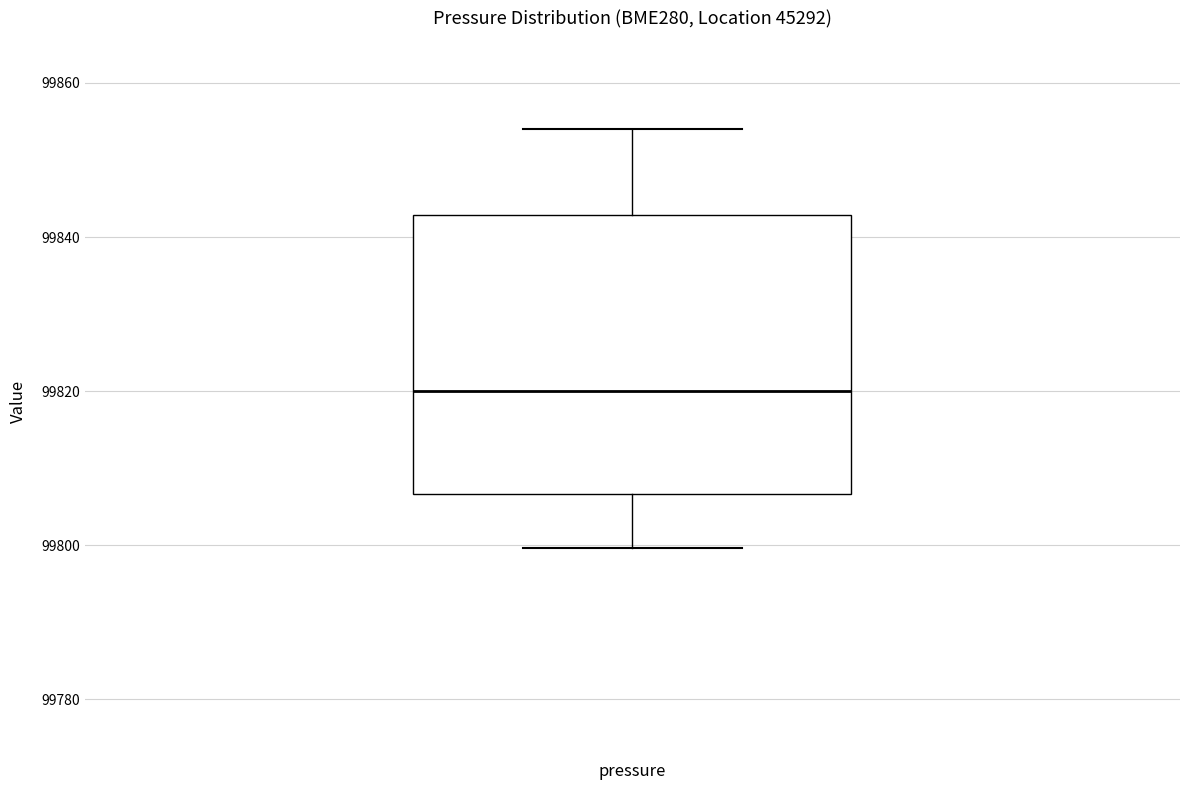

Where does the median line of the box for pressure sit on the y-axis? The values are not printed on the chart, so give them approximately, as read against the axis.

99820